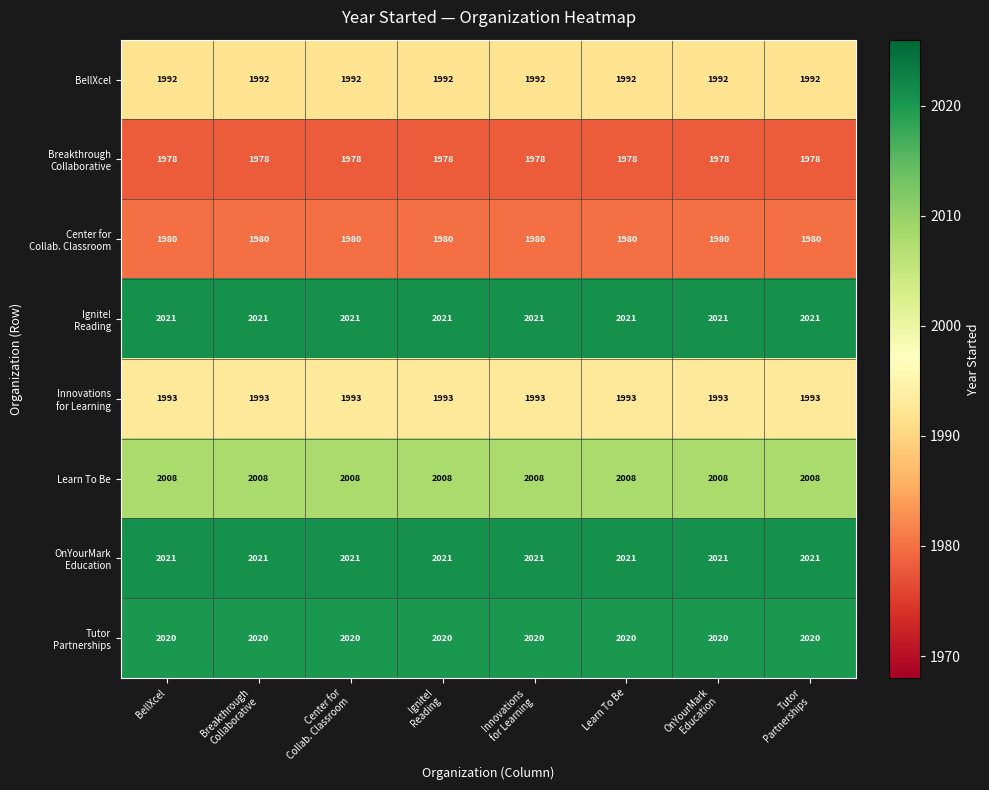

What is the difference between the highest and lowest values at BellXcel?

43